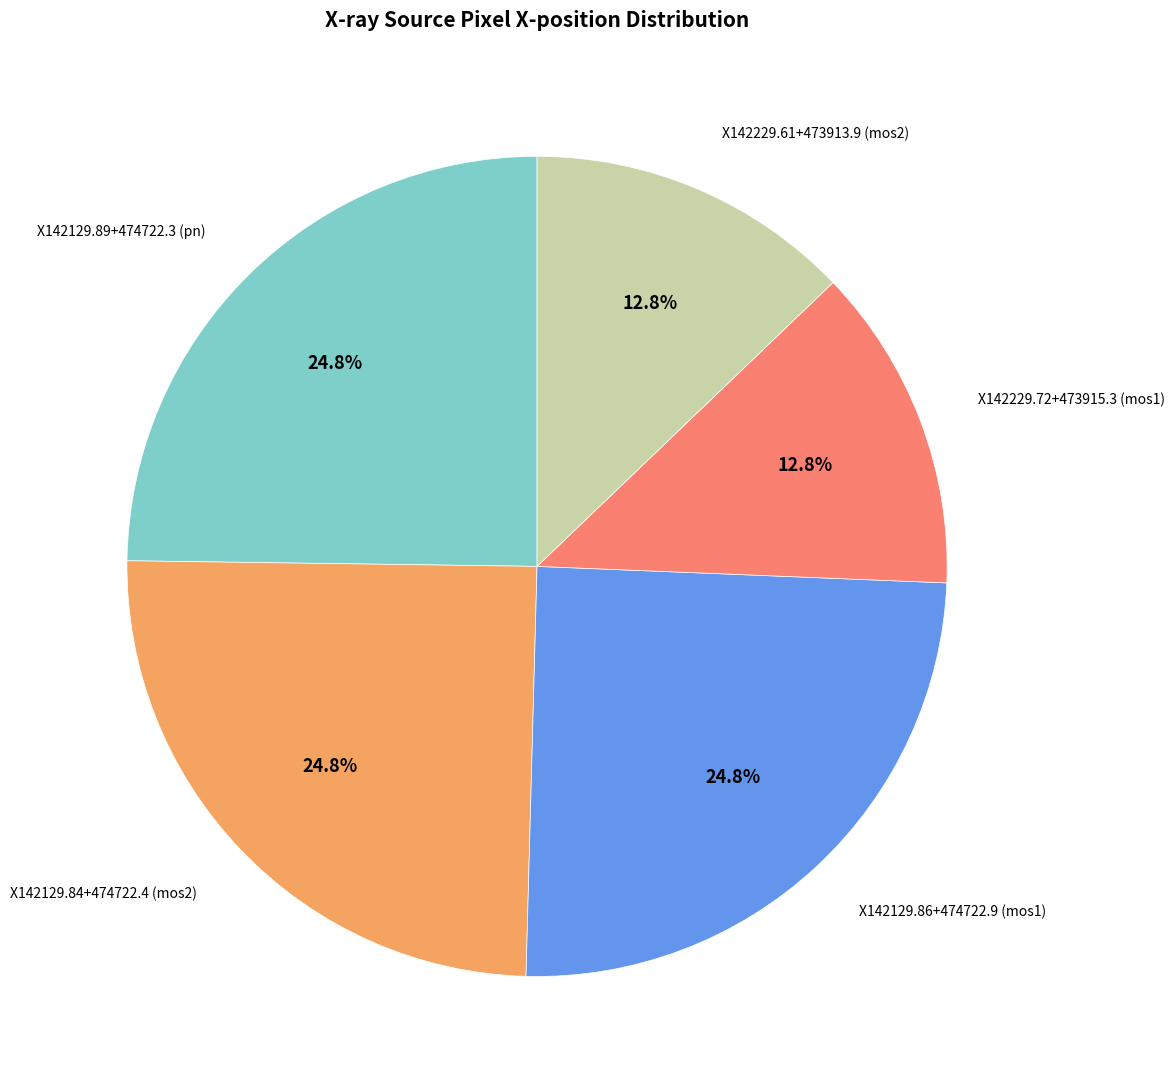

How many segments does this pie chart have?

5